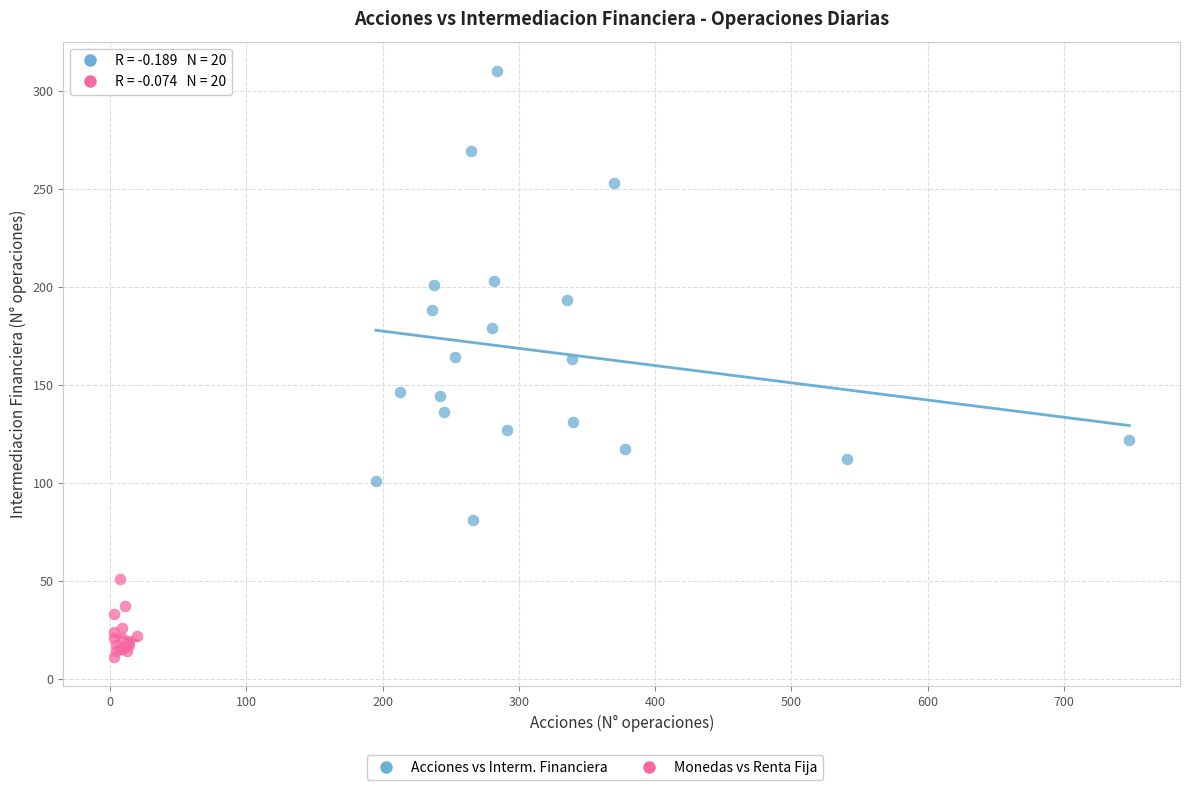

Which series has the largest Y range (max minus min)?

Acciones vs Interm. Financiera